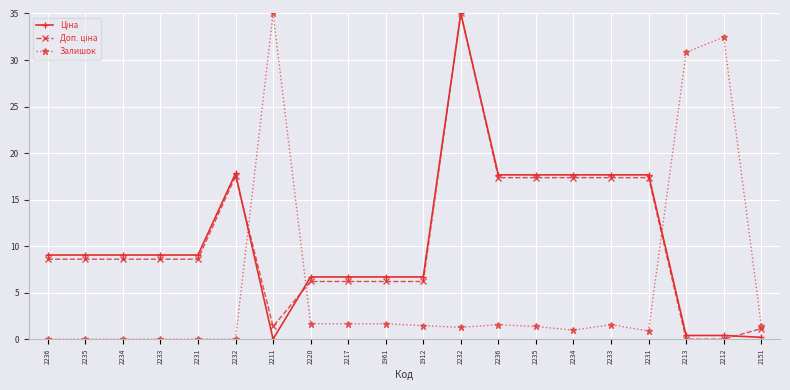

How many intersections are there between Залишок and Доп. ціна?

3